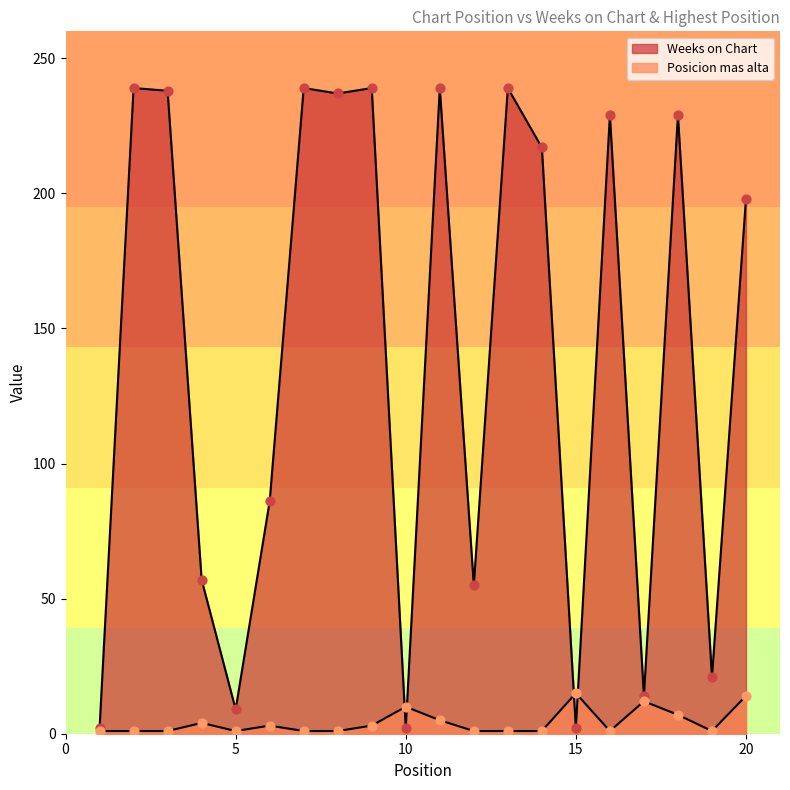

What is the total value across all series at 3?

239